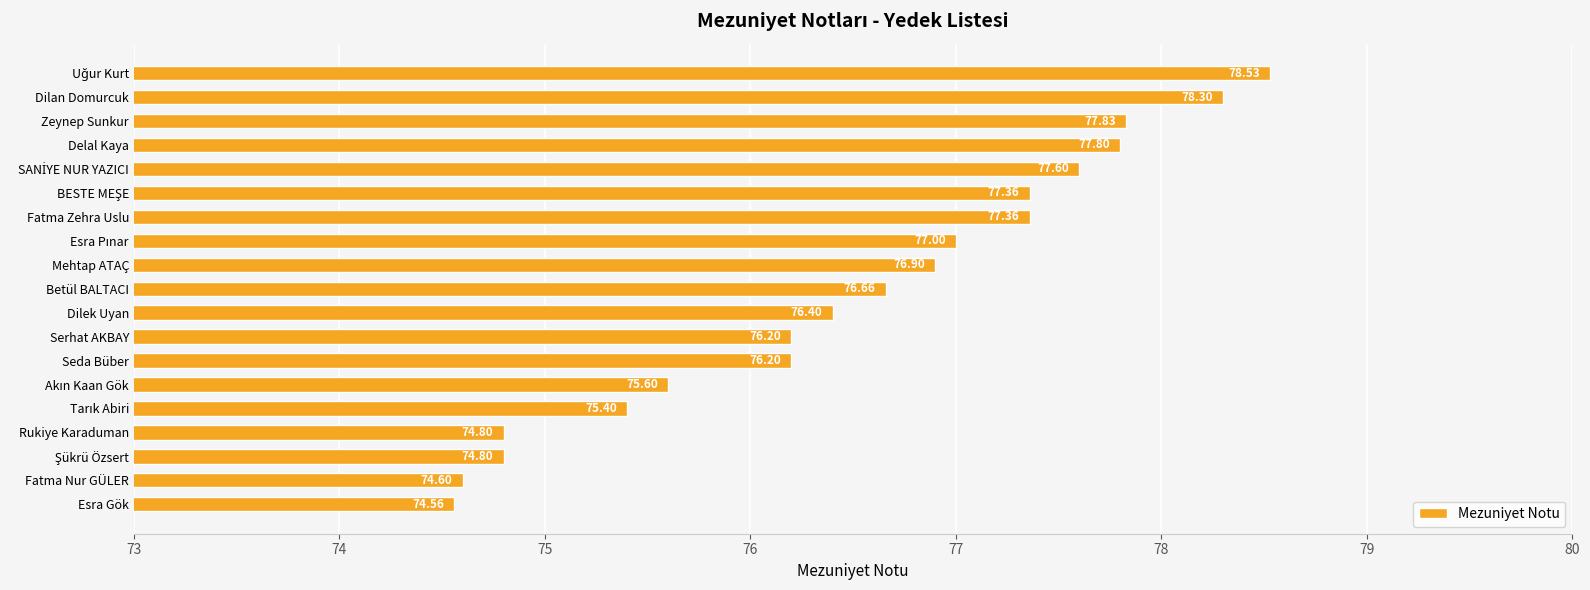

What is the sum of the values at Dilan Domurcuk and Fatma Zehra Uslu?

155.7